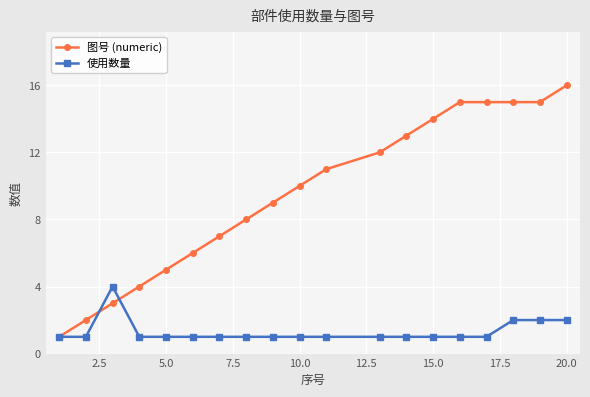

Does the chart display data point markers on the line(s)?

Yes